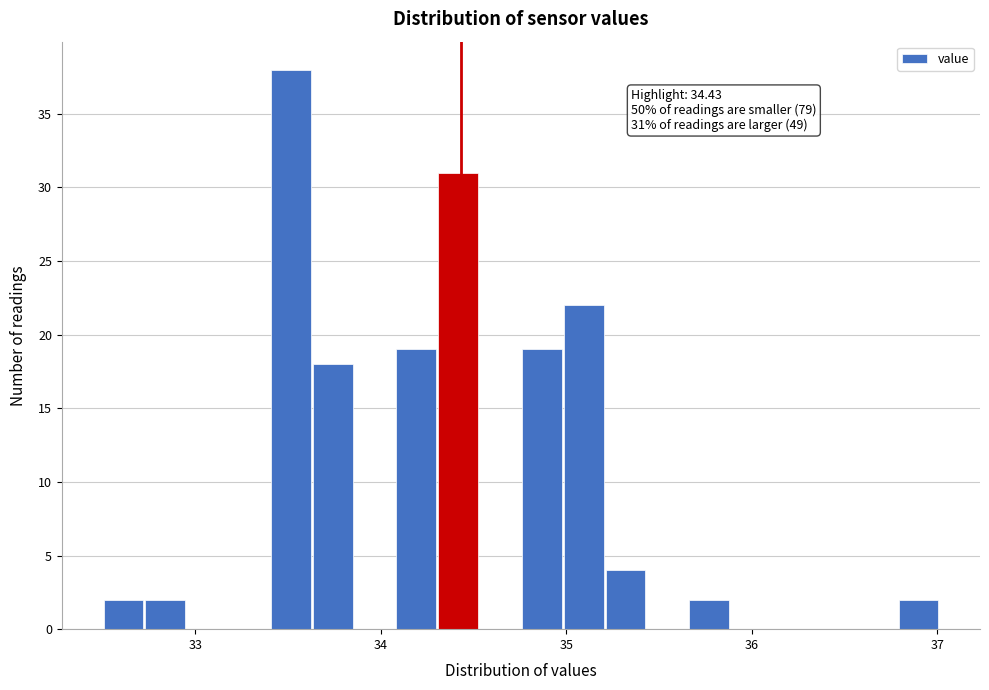

Read against the x-axis, roughly where is the centre of the tallest bar?

33.5